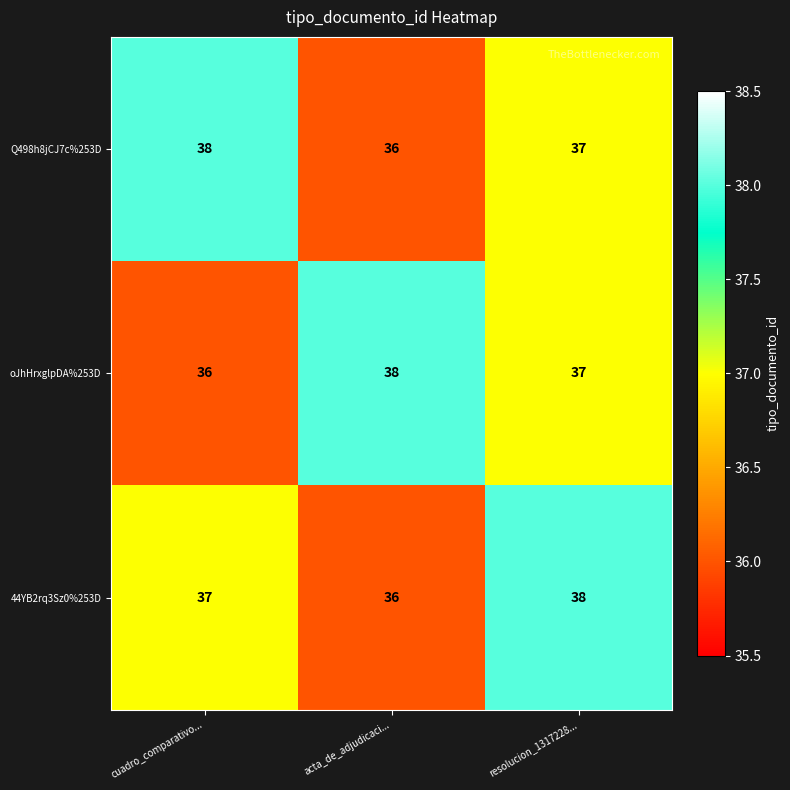

Reading left to right, extract all data points from this chart.

Q498h8jCJ7c%253D: cuadro_comparativo...=38	acta_de_adjudicaci...=36	resolucion_1317228...=37
oJhHrxglpDA%253D: cuadro_comparativo...=36	acta_de_adjudicaci...=38	resolucion_1317228...=37
44YB2rq3Sz0%253D: cuadro_comparativo...=37	acta_de_adjudicaci...=36	resolucion_1317228...=38